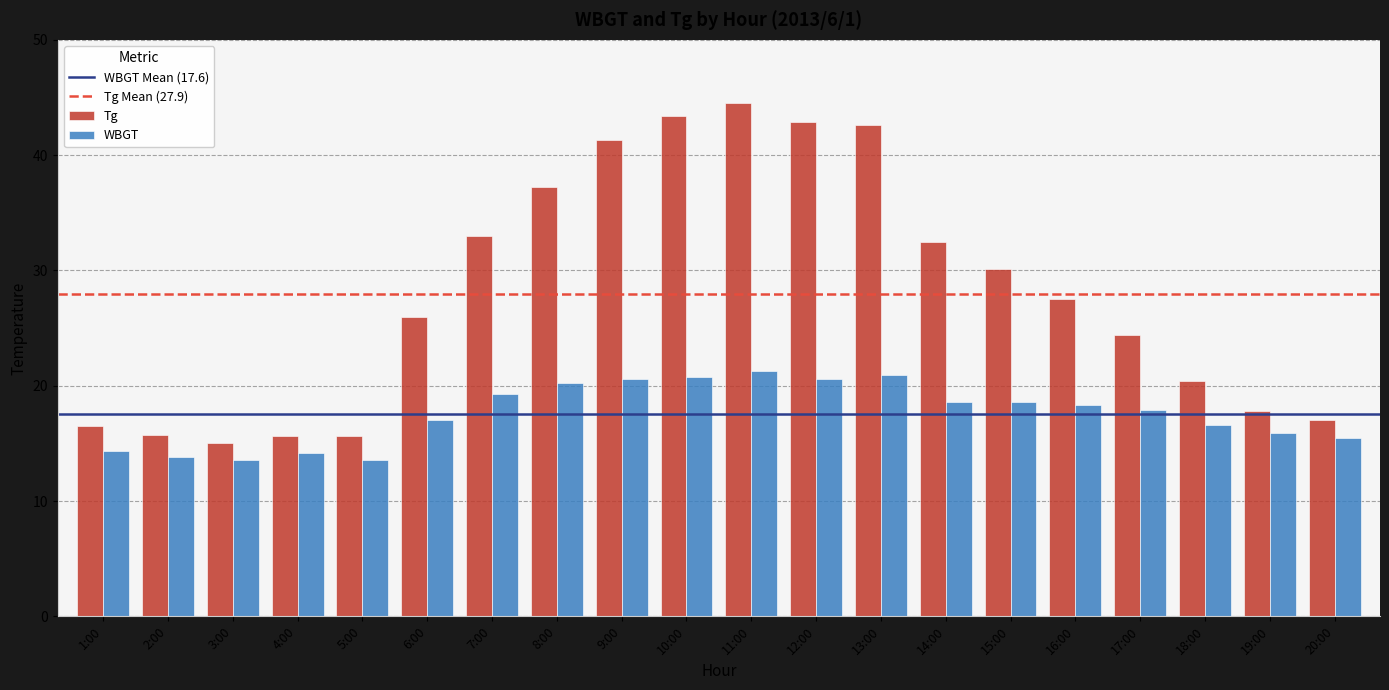

What is the difference between the second highest and second lowest values in the WBGT series?

7.3